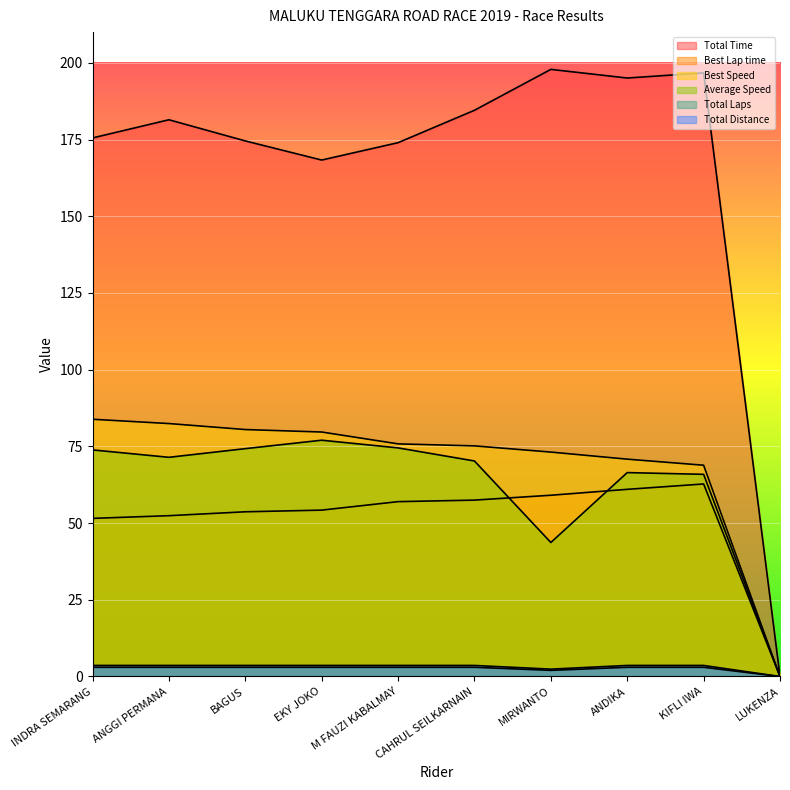

The Total Time series shows 125.6 at CAHRUL SEILKARNAIN. True or false?

False